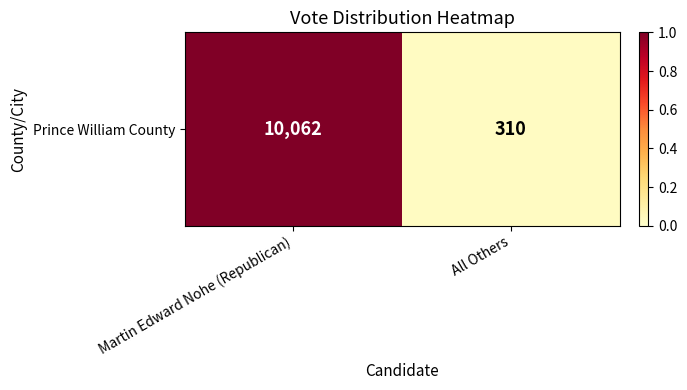

True or false: the data shows 0.3 at Martin Edward Nohe (Republican).

False